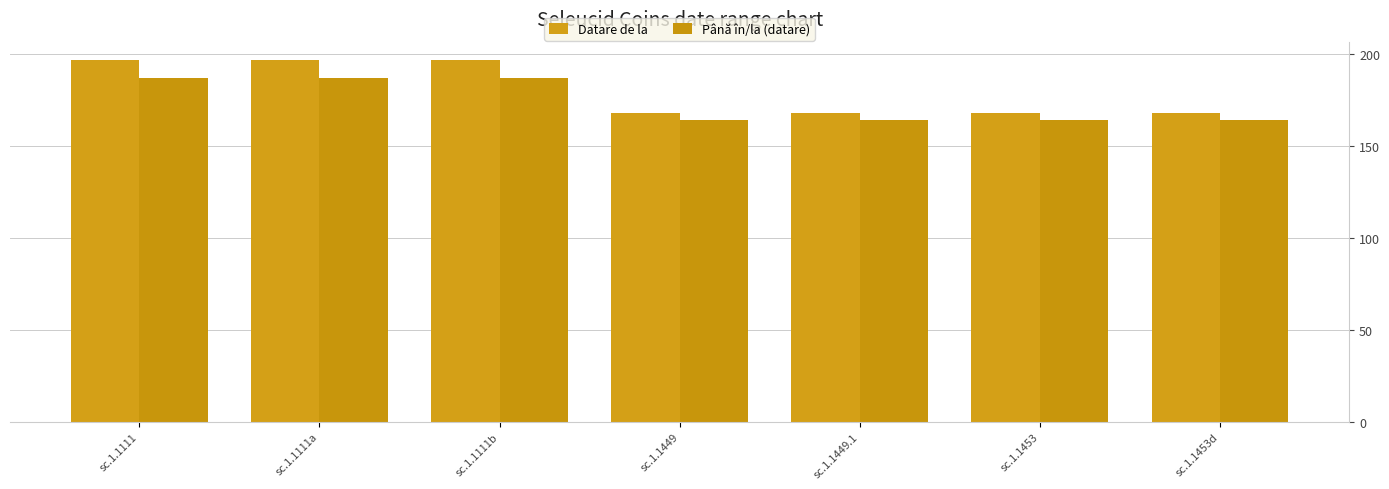

Which series changed the most between sc.1.1111b and sc.1.1453?

Datare de la